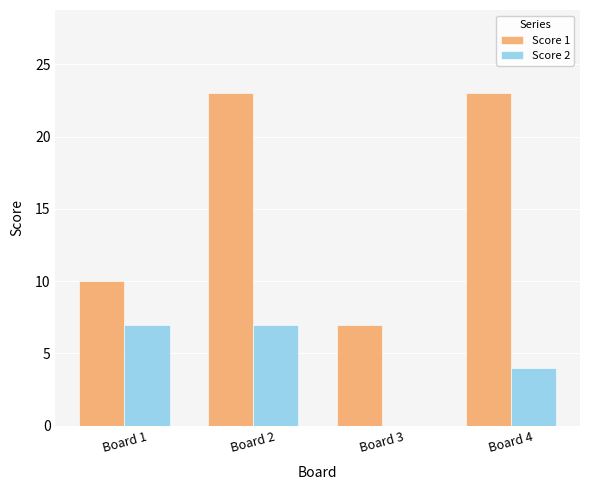

What is the sum of all Score 2 values?

18